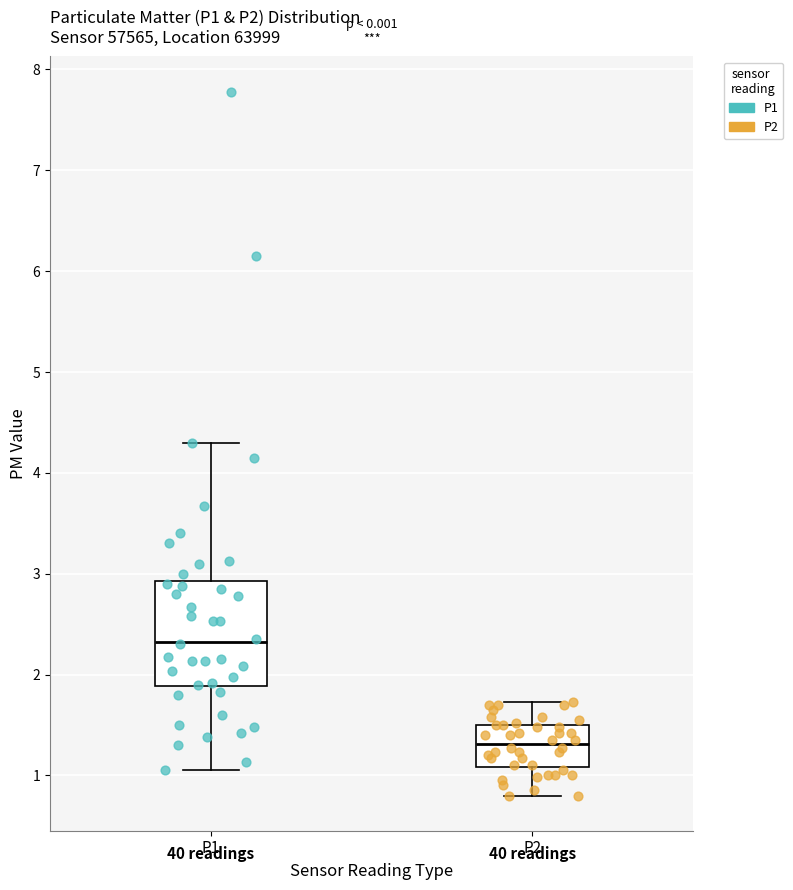

Reading left to right, transcribe this box plot: for each box, give where its median line is, the range the box spans, and where its two whiskers end, as read against the y-axis. The values are not printed on the chart, so give them approximately, as read against the axis.

P1: median 2.3, box 1.9 to 2.9, whiskers 1.1 to 4.3
P2: median 1.3, box 1.1 to 1.5, whiskers 0.8 to 1.7